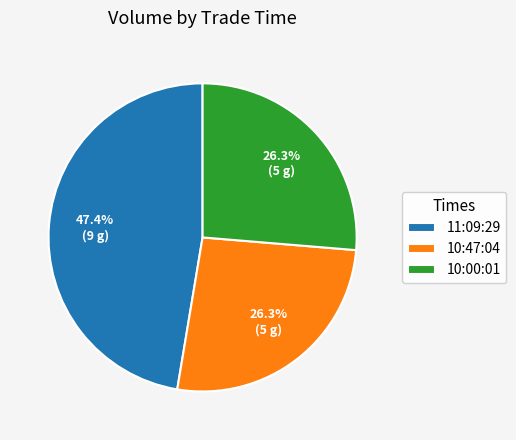

Which category has the biggest portion of the pie?

11:09:29